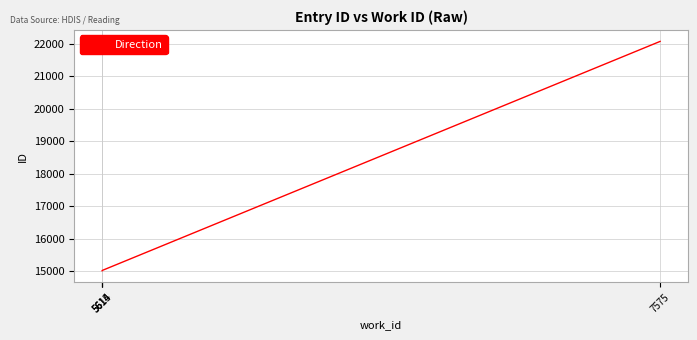

Reading left to right, extract all data points from this chart.

5614=15016	5614=15018	5615=15026	7575=22078